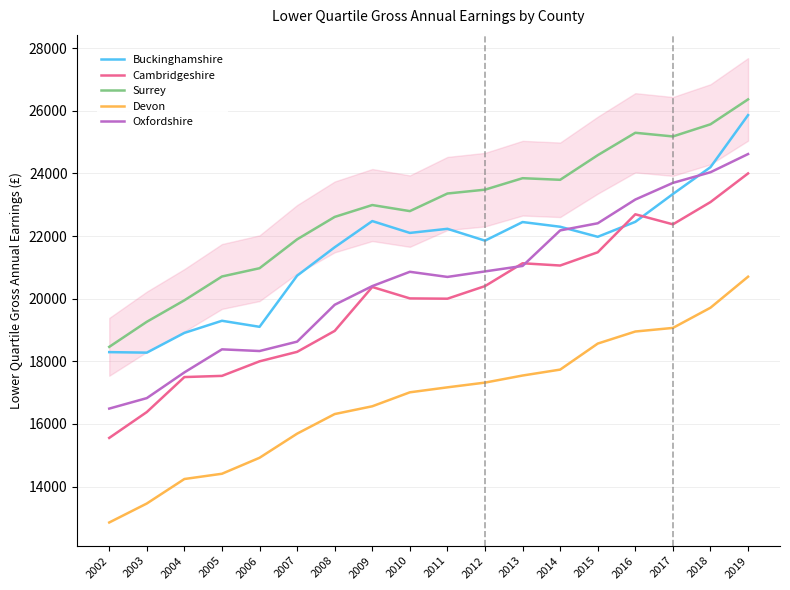

True or false: Oxfordshire has a value of 19806 at 2008.

True